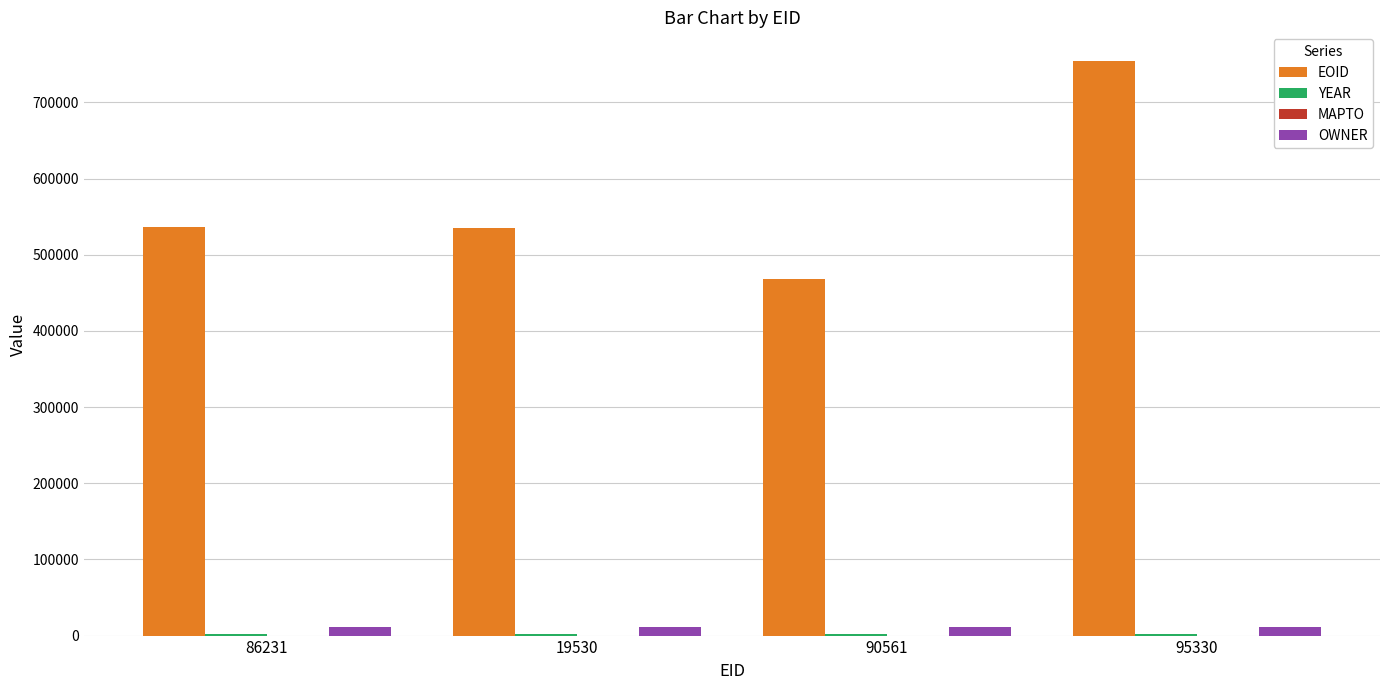

Which series has the largest total across all categories?

EOID